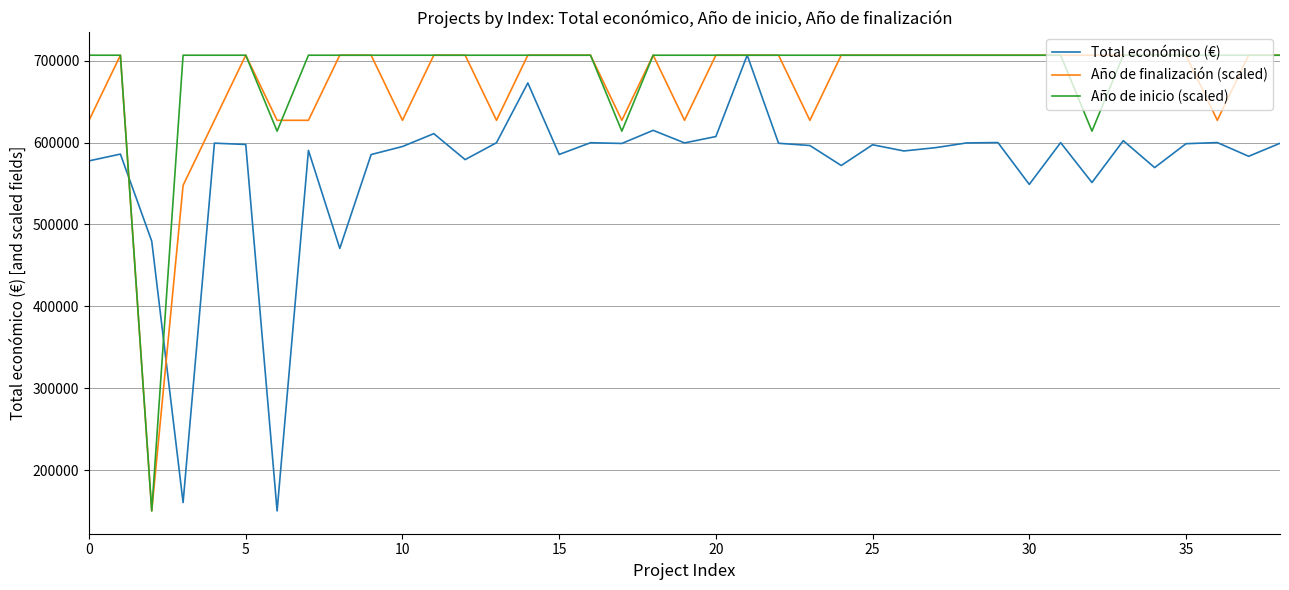

True or false: Total económico (€) has more than 1 interior local peaks.

True